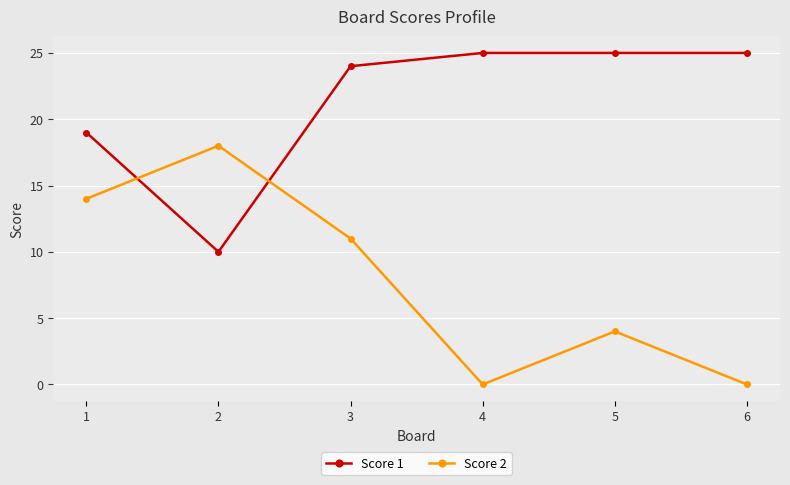

Count the Score 2 values in the range 0 to 14.

5